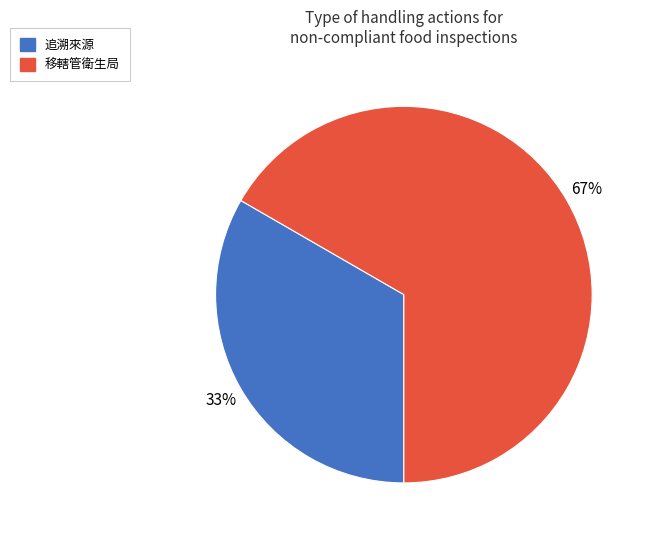

To the nearest percent, what is the combined percentage of 移轄管衛生局 and 追溯來源?

100%